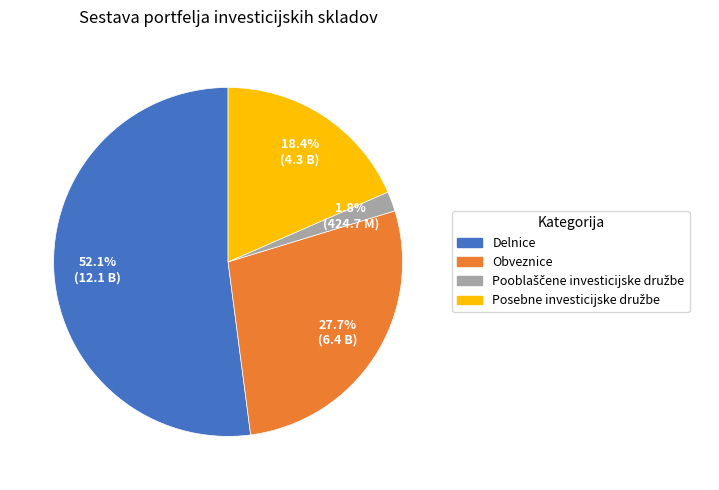

What portion of the pie excludes Obveznice?

72.3%